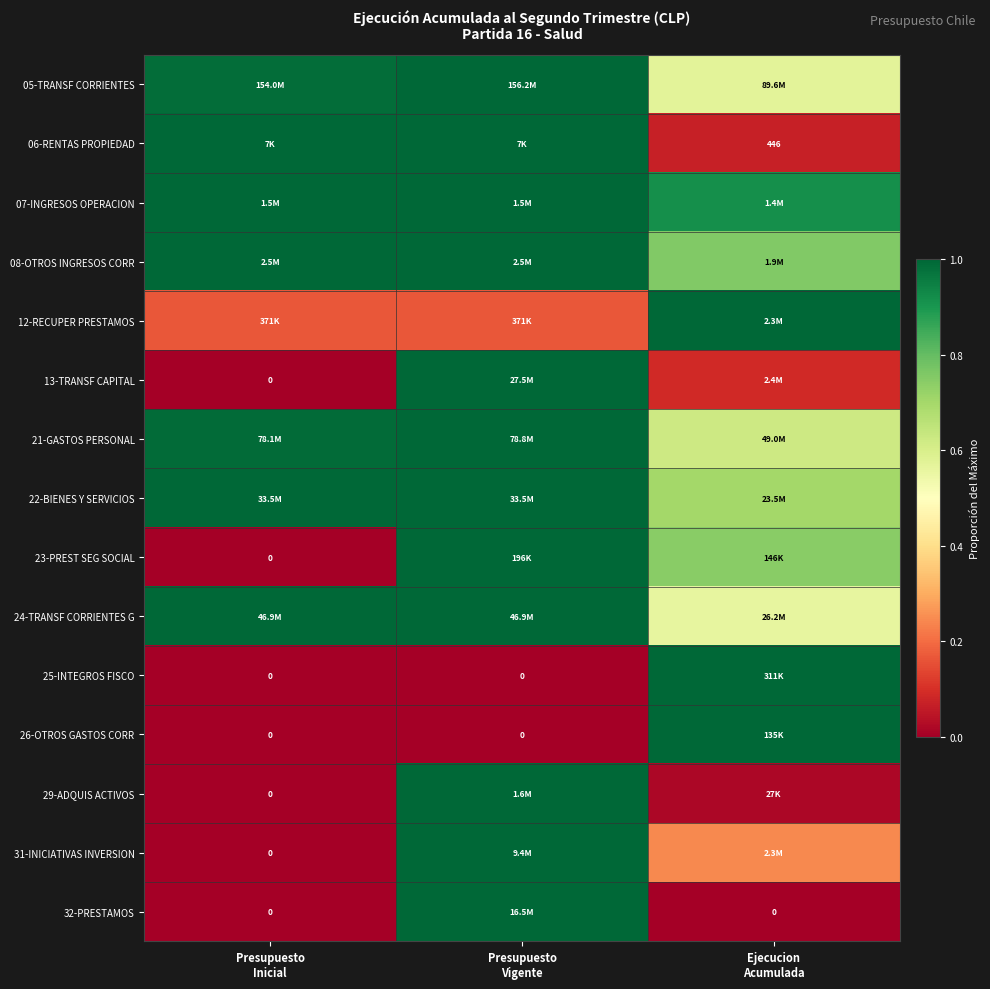

What is the difference between the maximum and minimum values in the 25-INTEGROS FISCO series?

1.0